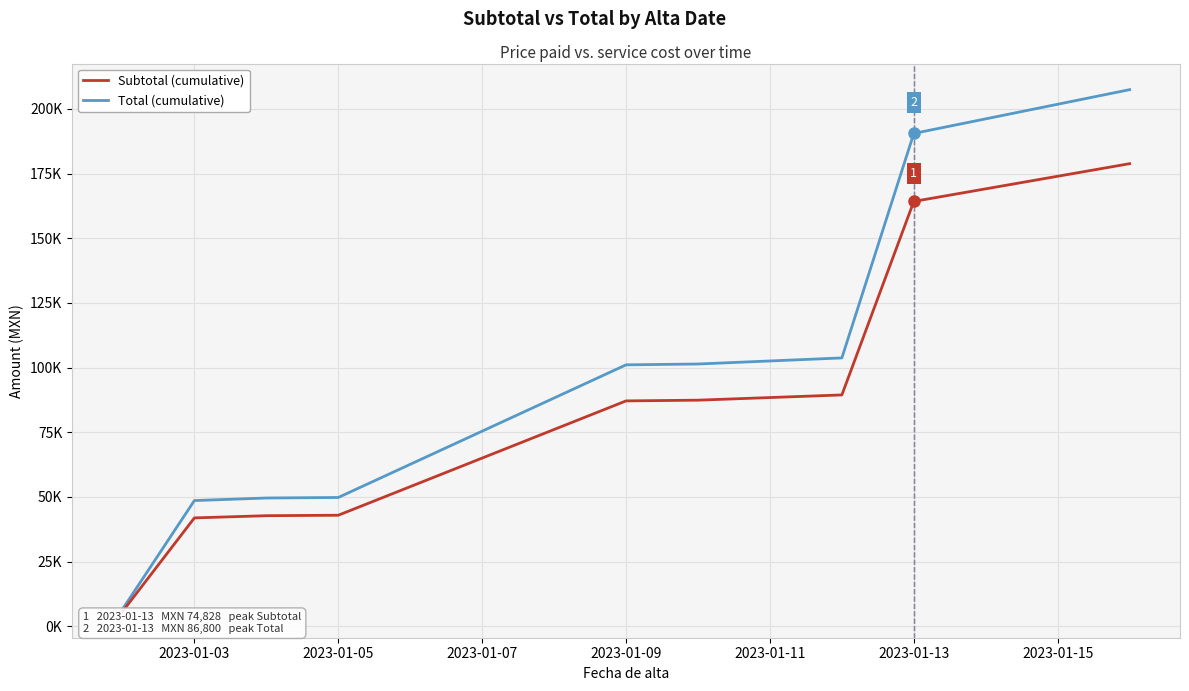

Does the chart display data point markers on the line(s)?

No